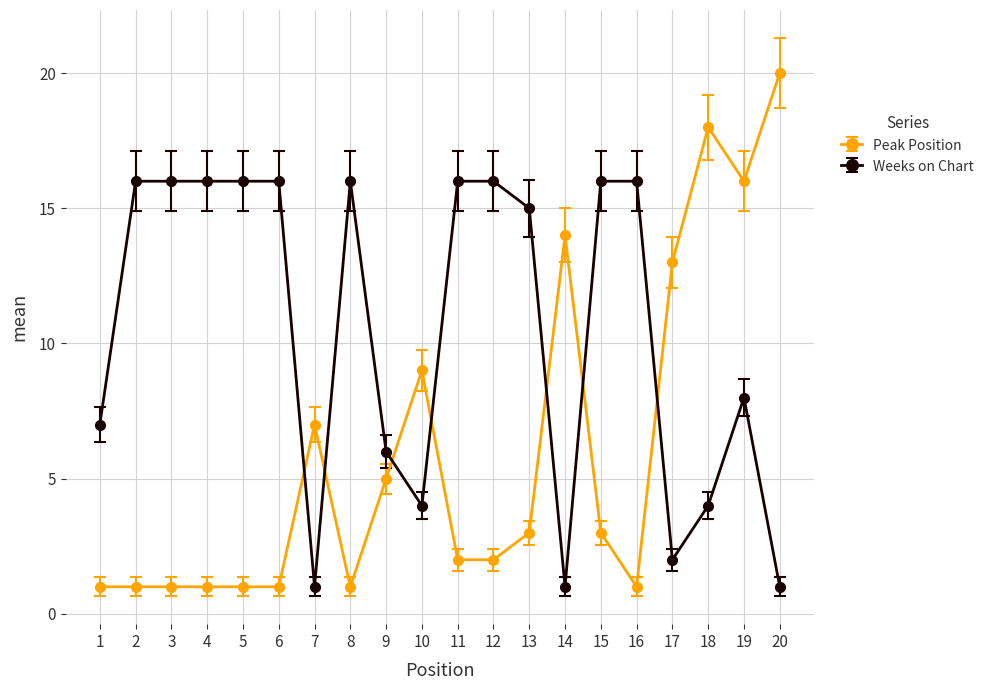

How many intersections are there between Weeks on Chart and Peak Position?

7